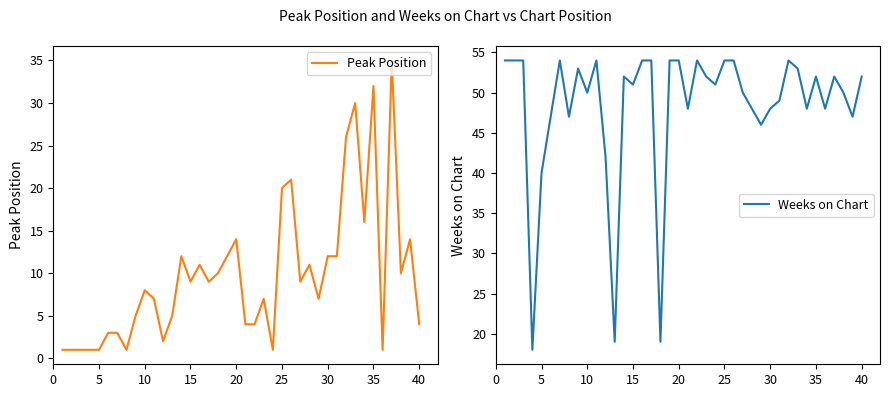

The value of Peak Position at 20 is 14. True or false?

True